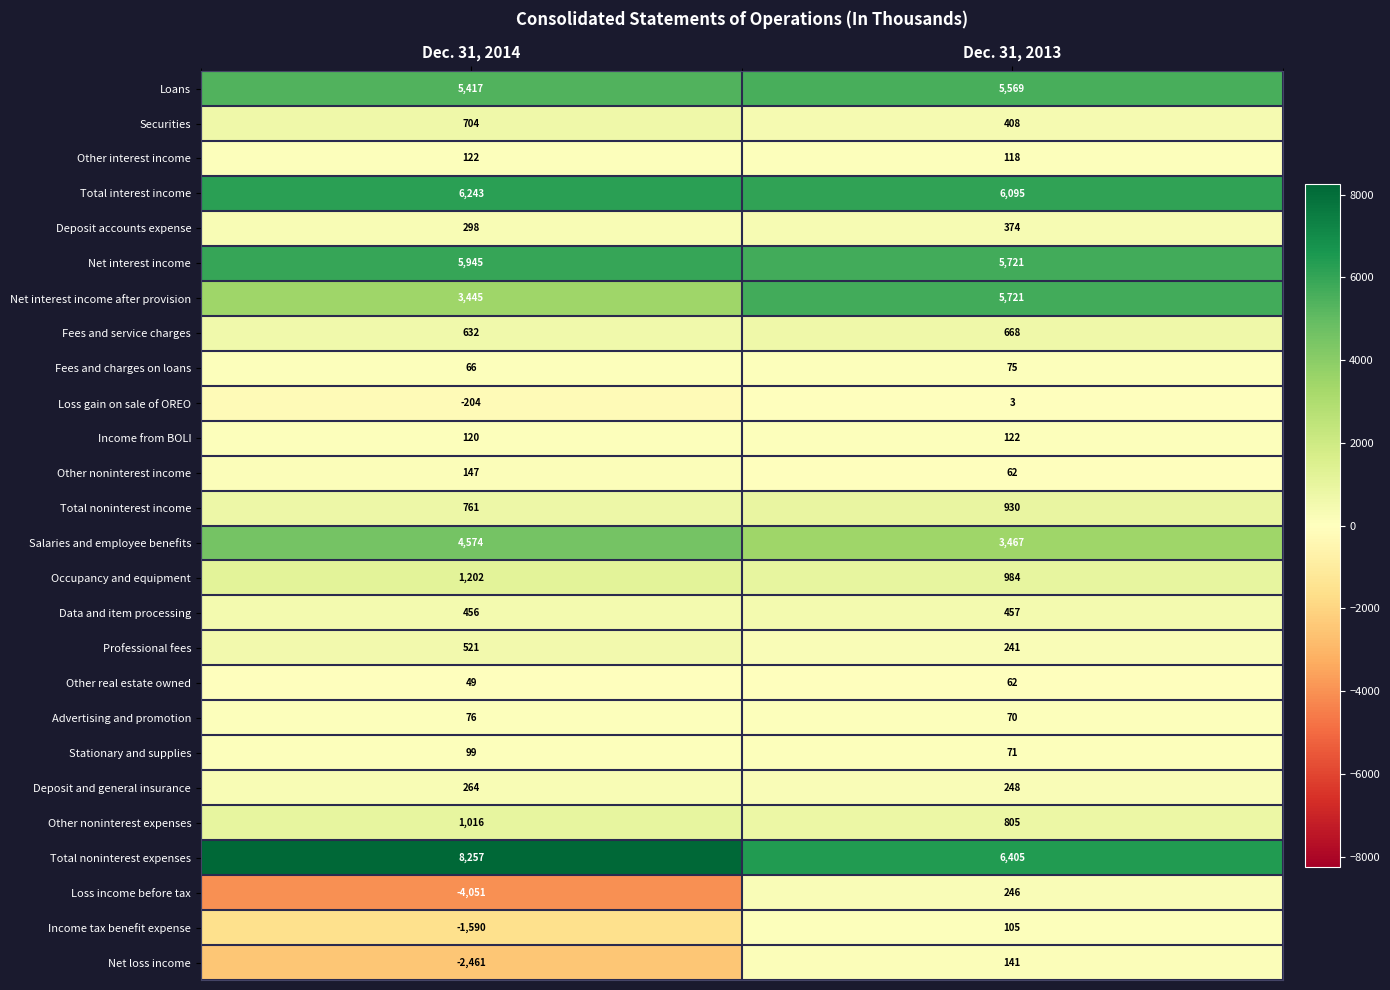

At which label does Other noninterest income reach its minimum?

Dec. 31, 2013